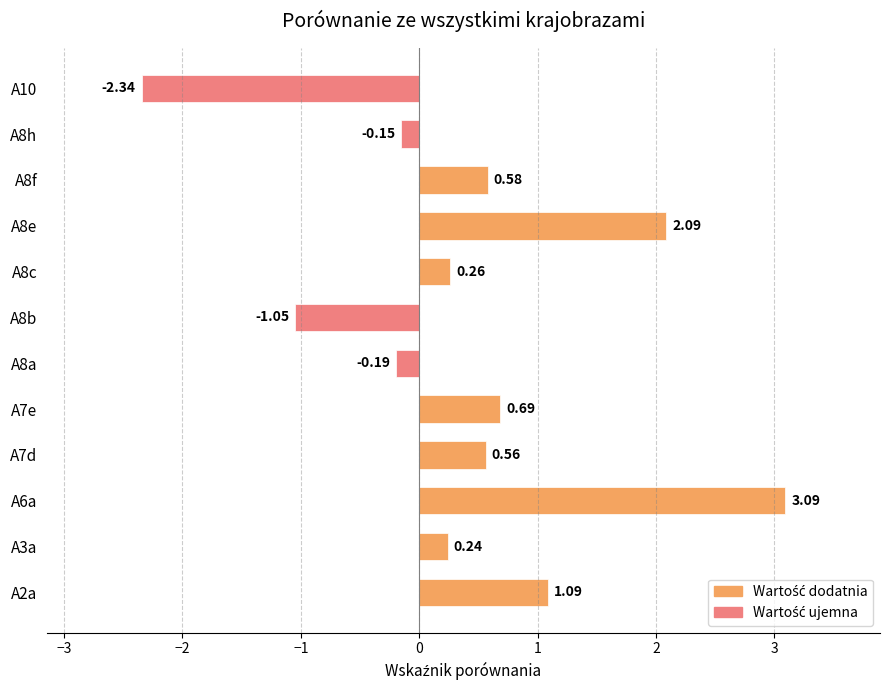

What is the sum of all values?

4.9